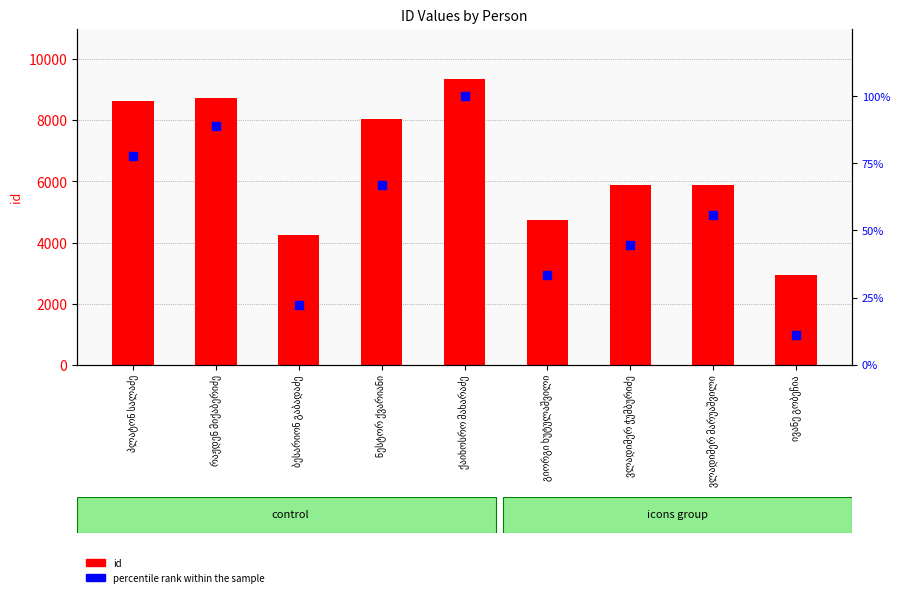

Which series has the widest spread of Y values?

id